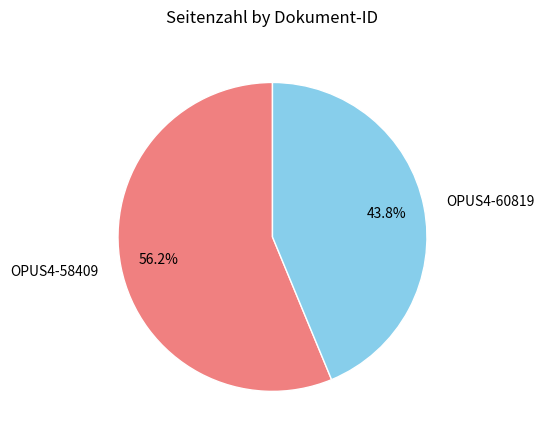

Do OPUS4-60819 and OPUS4-58409 together represent more than half of the pie?

Yes